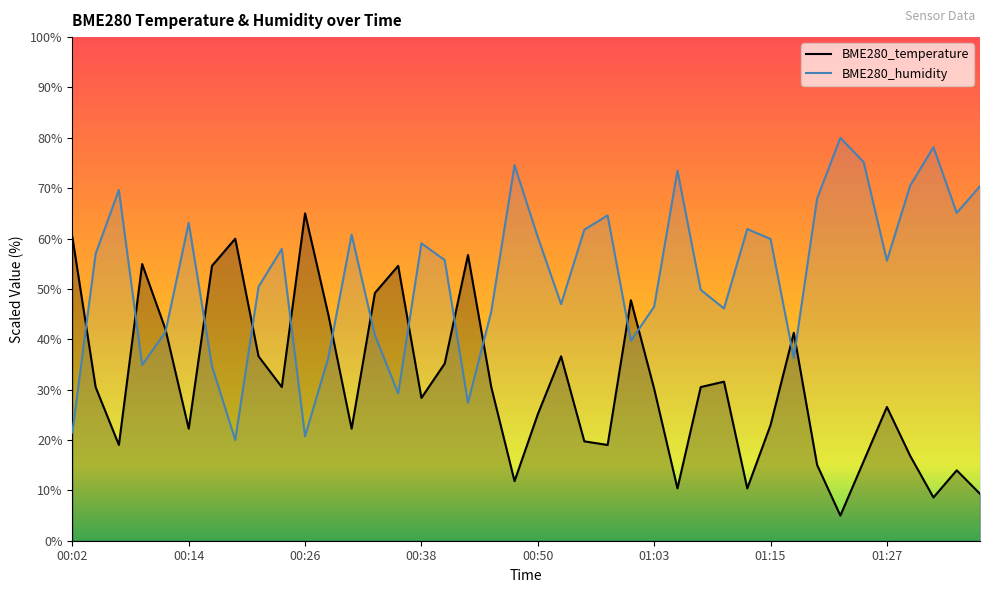

At which label does BME280_humidity first exceed 56?

00:04